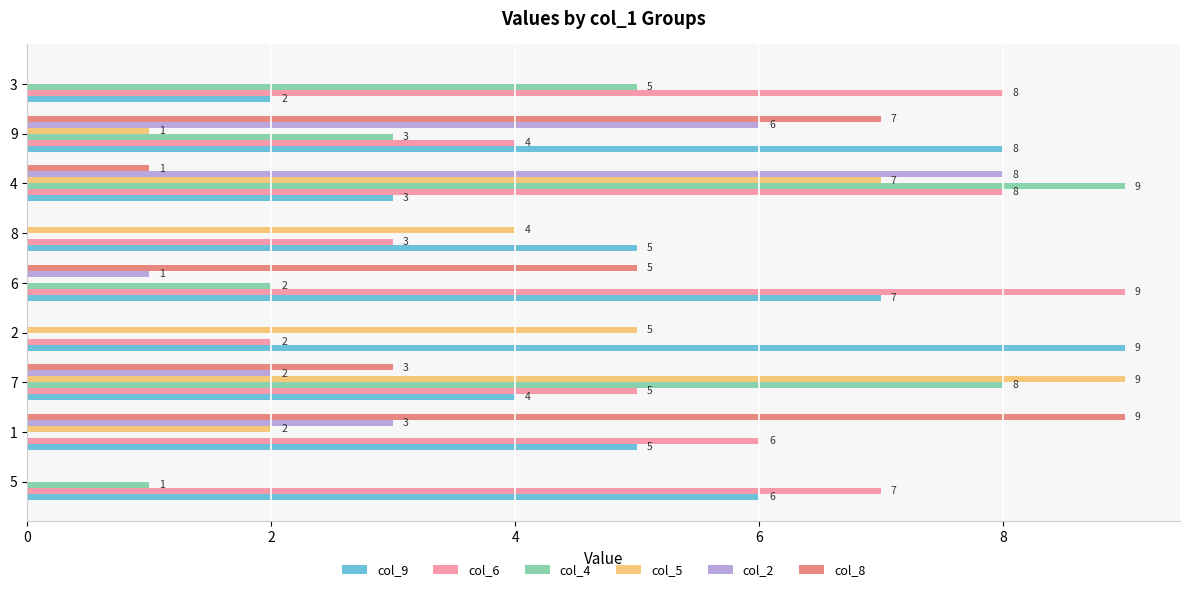

The col_4 series shows 0 at 1. True or false?

True